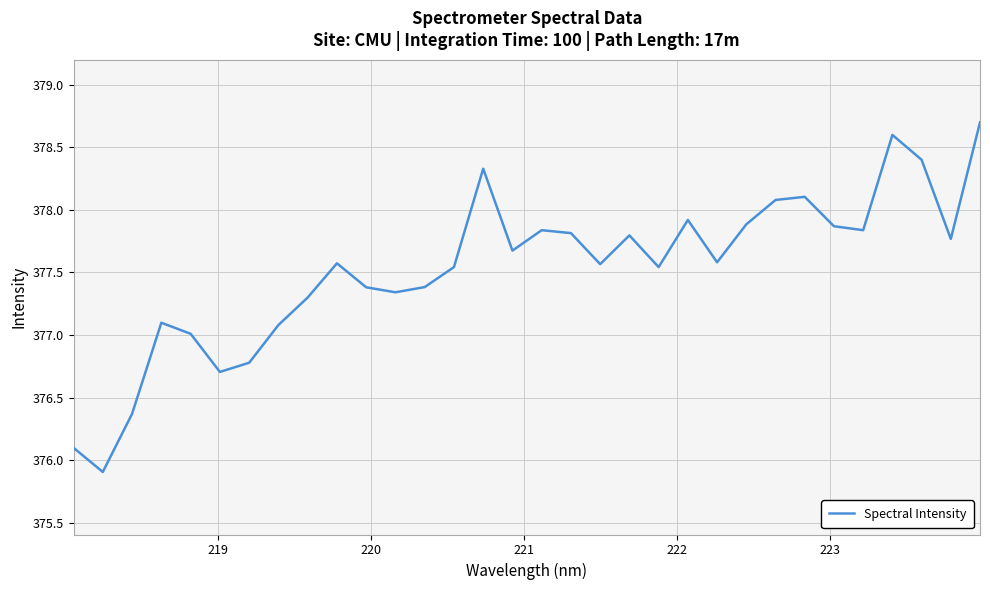

What is the difference between the maximum and minimum values?

2.8